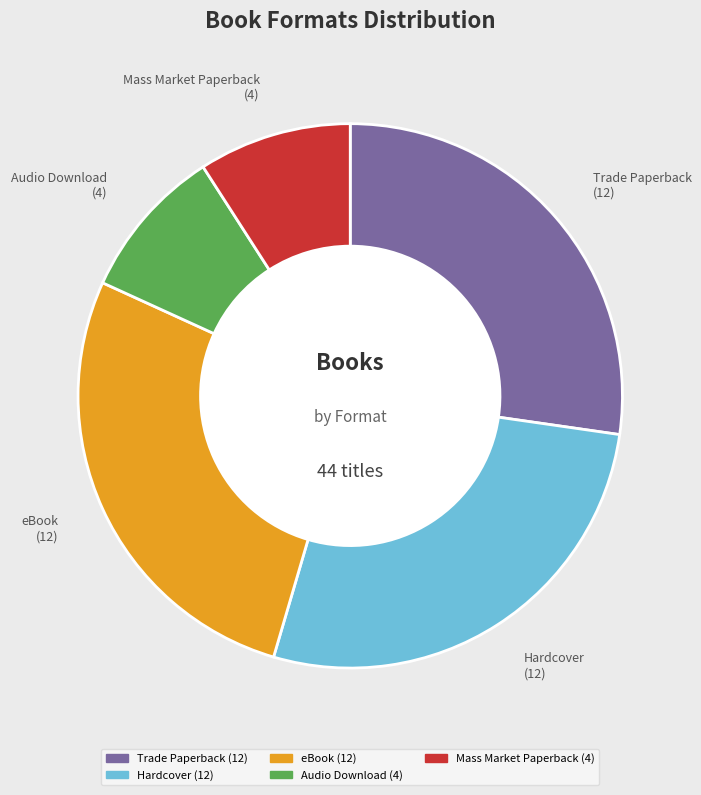

The Hardcover slice represents 41% of the pie. True or false?

False